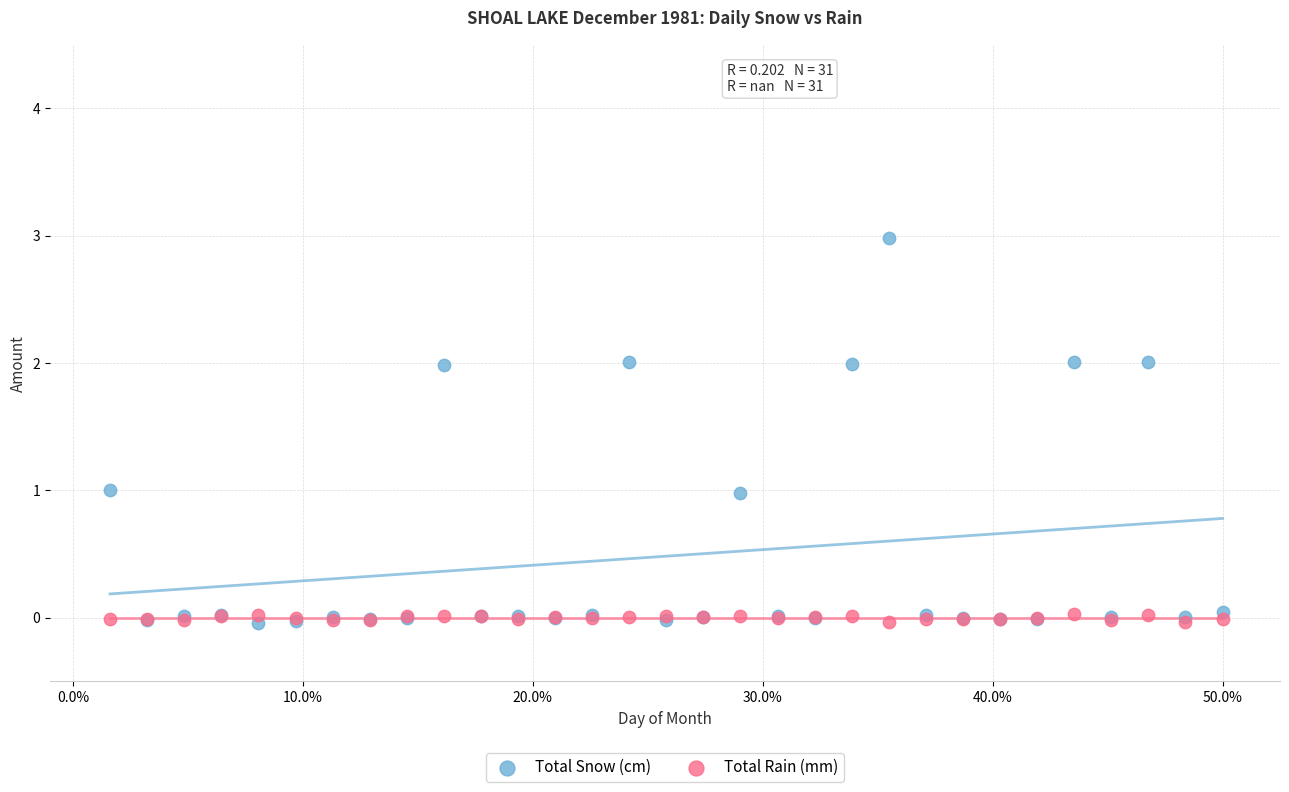

What are all the series names shown in the legend?

Total Snow (cm), Total Rain (mm)